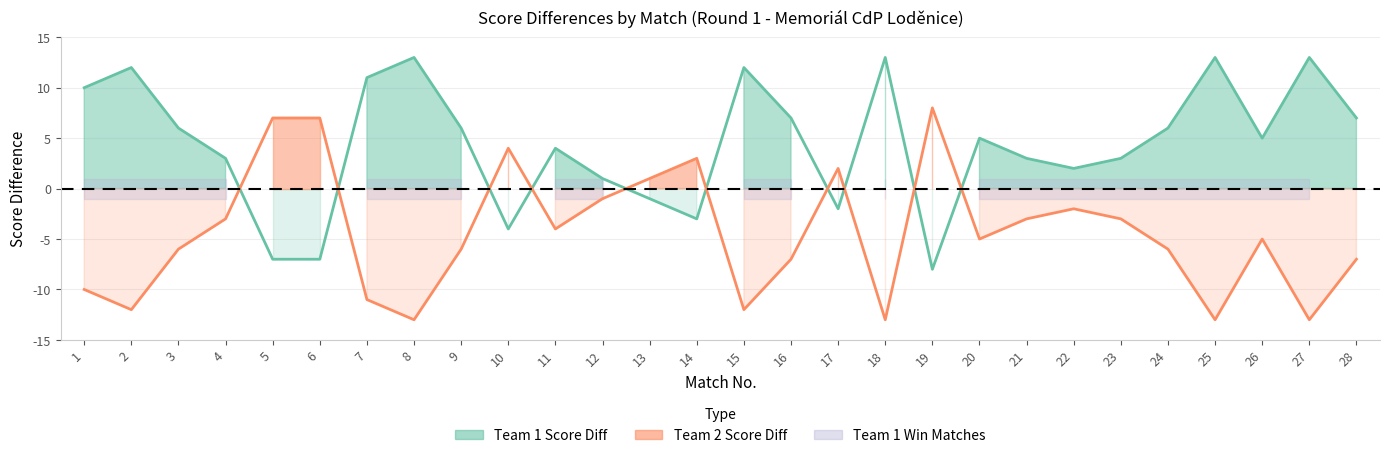

Does the chart display data point markers on the line(s)?

No